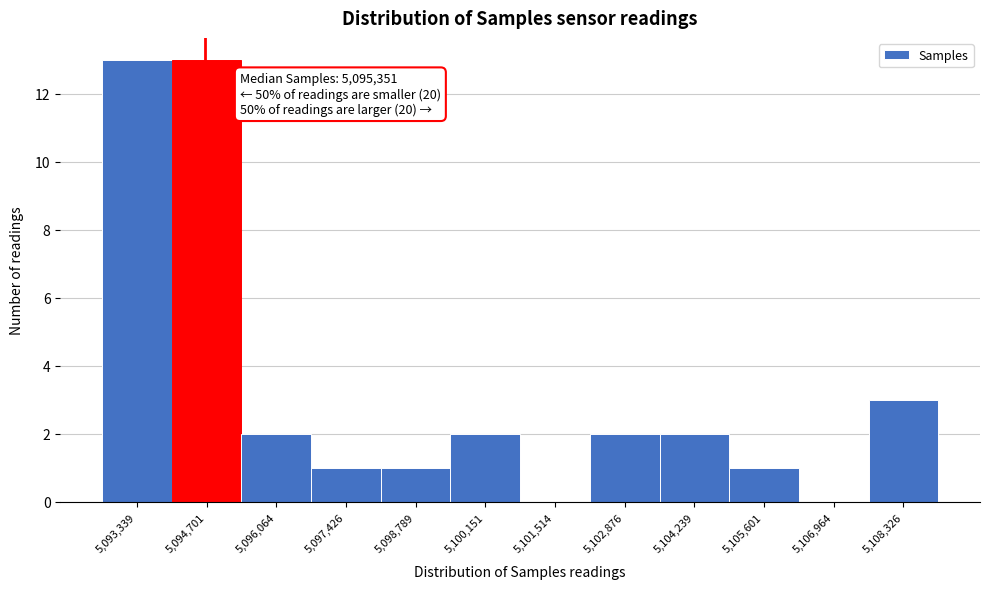

Reading left to right, what are all the values shown in this chart?

5,093,339=13	5,094,701=13	5,096,064=2	5,097,426=1	5,098,789=1	5,100,151=2	5,101,514=0	5,102,876=2	5,104,239=2	5,105,601=1	5,106,964=0	5,108,326=3